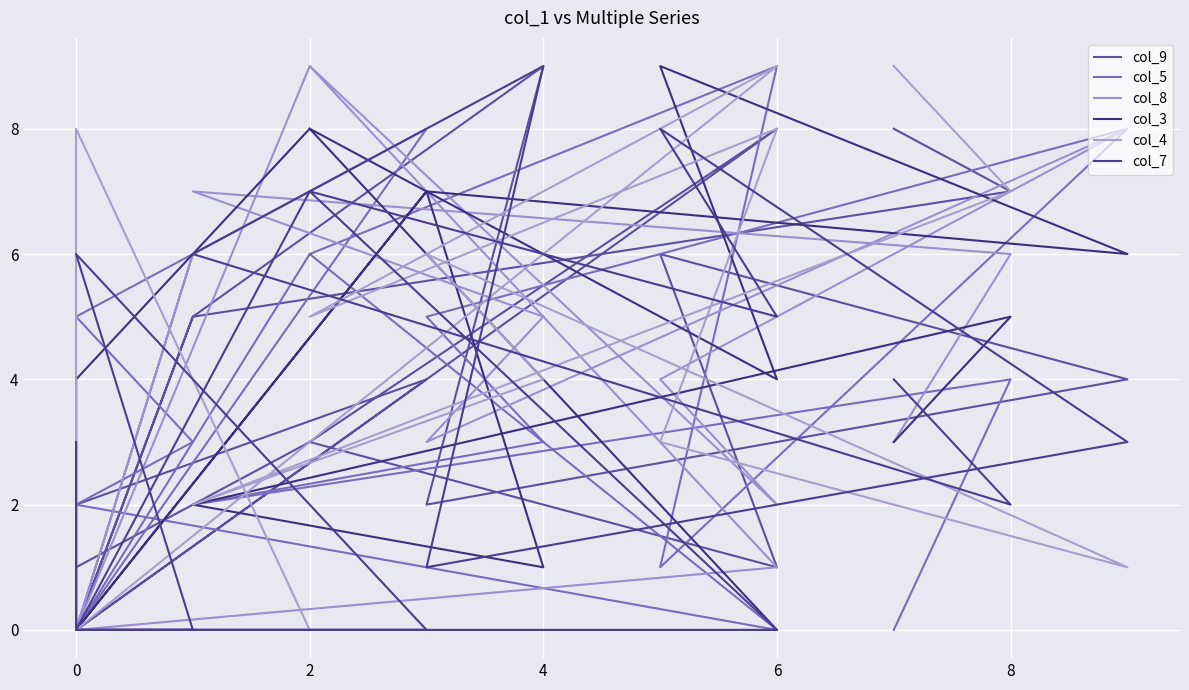

What is the difference between the second highest and second lowest values in the col_7 series?

8